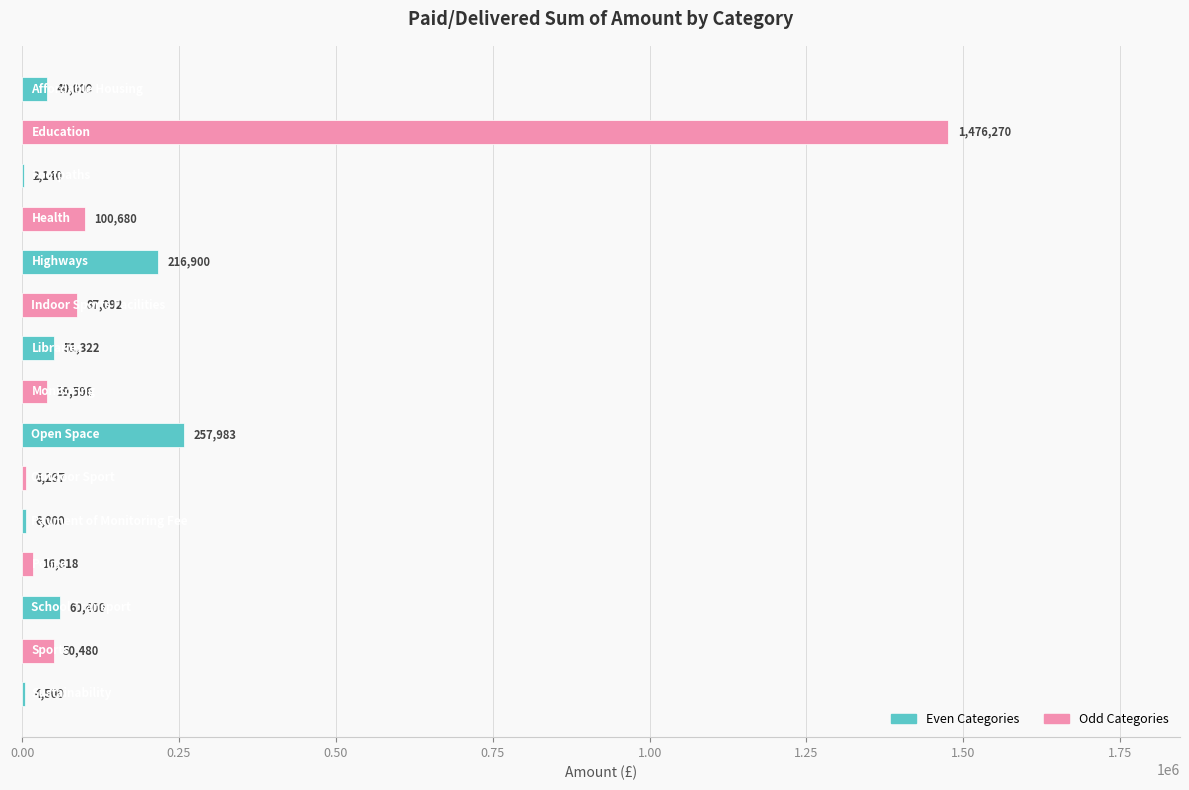

What is the maximum value shown in the chart?

1476270.0